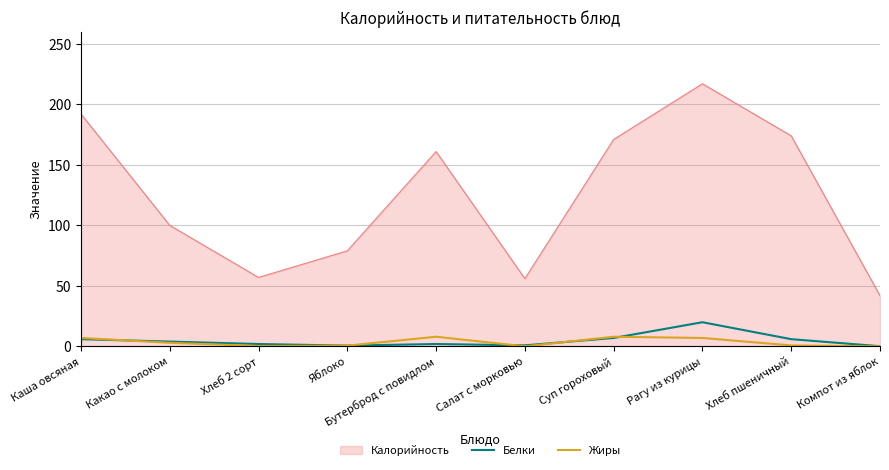

Where does the Жиры series first go above 3?

Каша овсяная